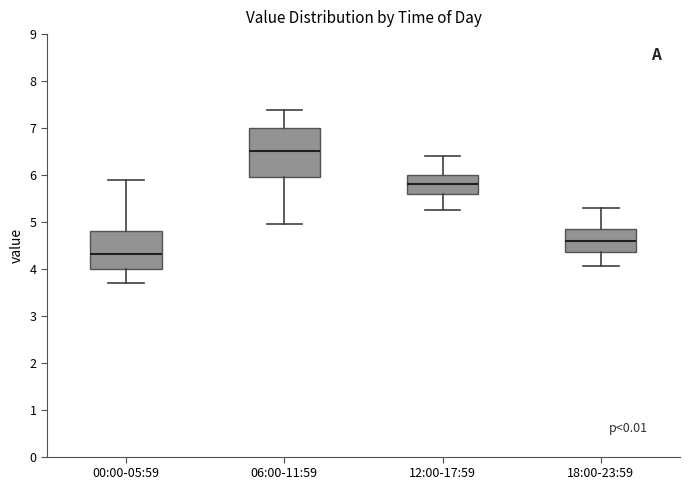

Reading left to right, transcribe this box plot: for each box, give where its median line is, the range the box spans, and where its two whiskers end, as read against the y-axis. The values are not printed on the chart, so give them approximately, as read against the axis.

00:00-05:59: median 4.3, box 4.0 to 4.8, whiskers 3.7 to 5.9
06:00-11:59: median 6.5, box 6.0 to 7.0, whiskers 5.0 to 7.4
12:00-17:59: median 5.8, box 5.6 to 6.0, whiskers 5.3 to 6.4
18:00-23:59: median 4.6, box 4.4 to 4.9, whiskers 4.1 to 5.3